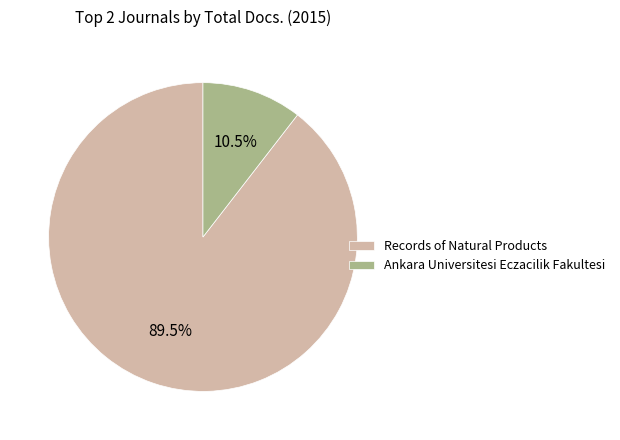

To the nearest percent, what is the average slice percentage?

50%